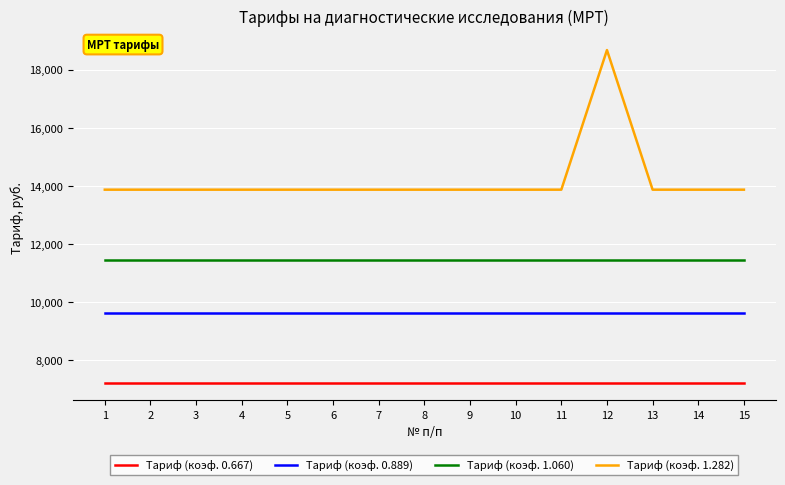

Rank the series by their maximum value, from lowest to highest.

Tариф (коэф. 0.667), Tариф (коэф. 0.889), Tариф (коэф. 1.060), Tариф (коэф. 1.282)